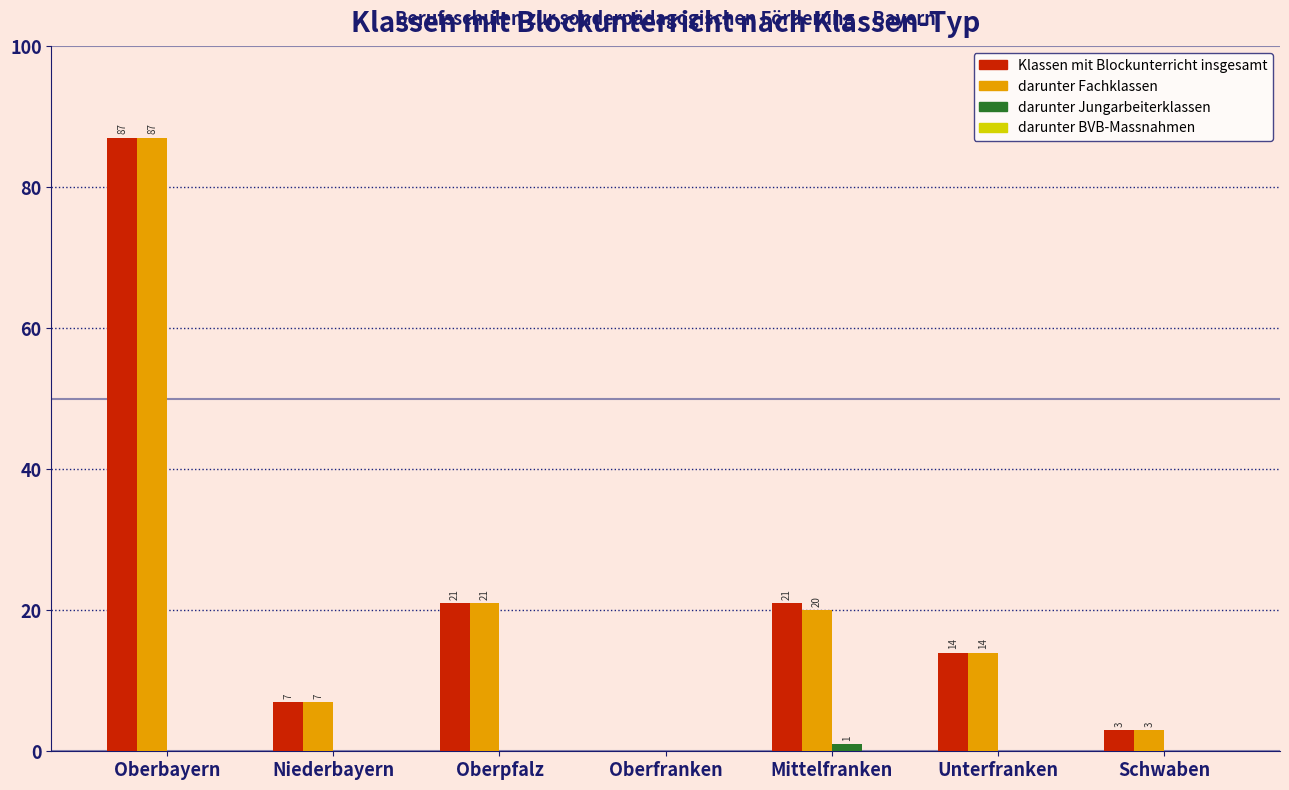

Reading left to right, extract all data points from this chart.

Klassen mit Blockunterricht insgesamt: Oberbayern=87	Niederbayern=7	Oberpfalz=21	Oberfranken=0	Mittelfranken=21	Unterfranken=14	Schwaben=3
darunter Fachklassen: Oberbayern=87	Niederbayern=7	Oberpfalz=21	Oberfranken=0	Mittelfranken=20	Unterfranken=14	Schwaben=3
darunter Jungarbeiterklassen: Oberbayern=0	Niederbayern=0	Oberpfalz=0	Oberfranken=0	Mittelfranken=1	Unterfranken=0	Schwaben=0